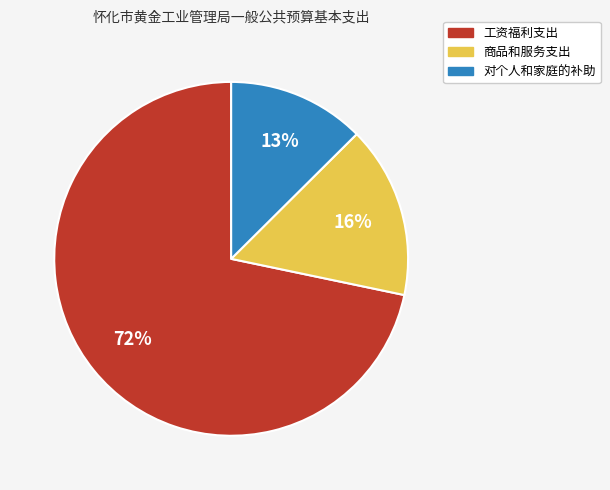

To the nearest percent, what is the combined percentage of 工资福利支出 and 商品和服务支出?

87%